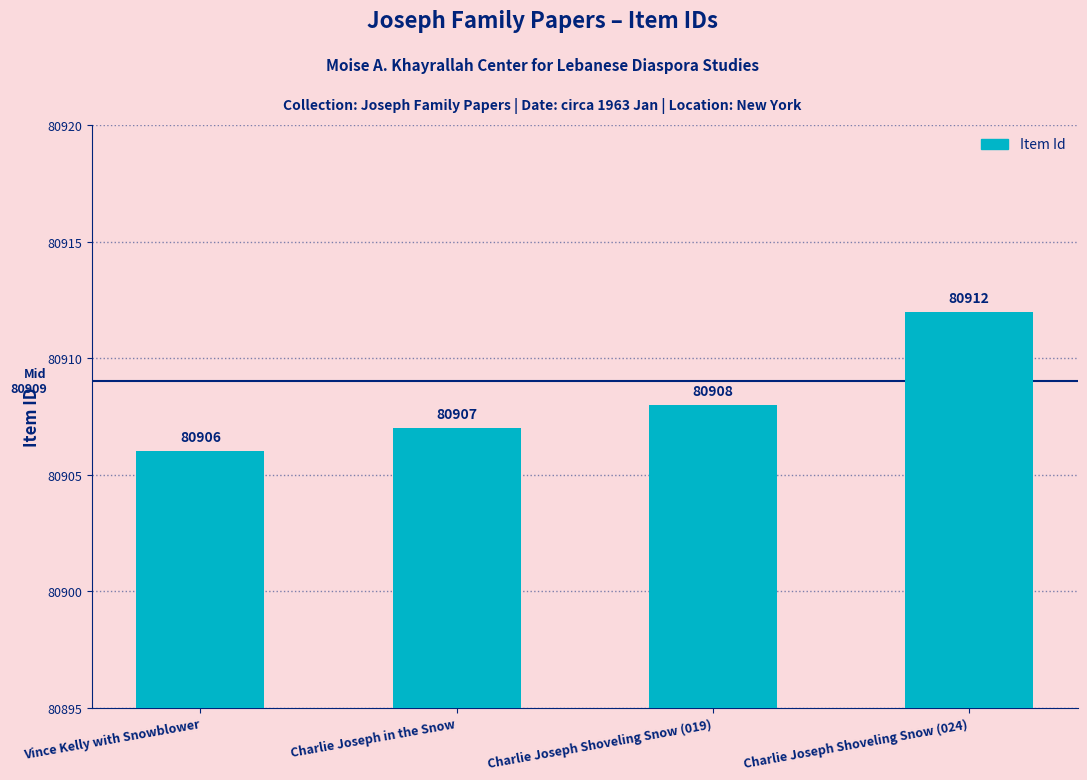

What is the value of the 4th bar from the left?

80912